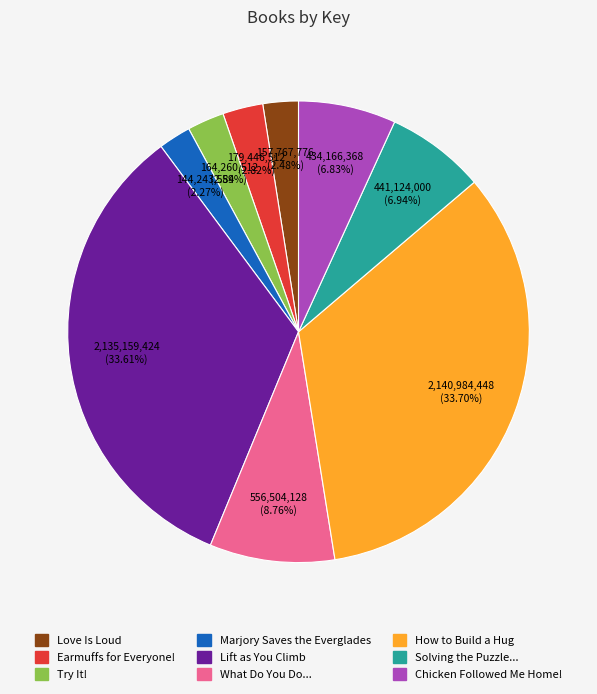

To the nearest percent, what is the difference between the largest and smallest slice percentages?

31%